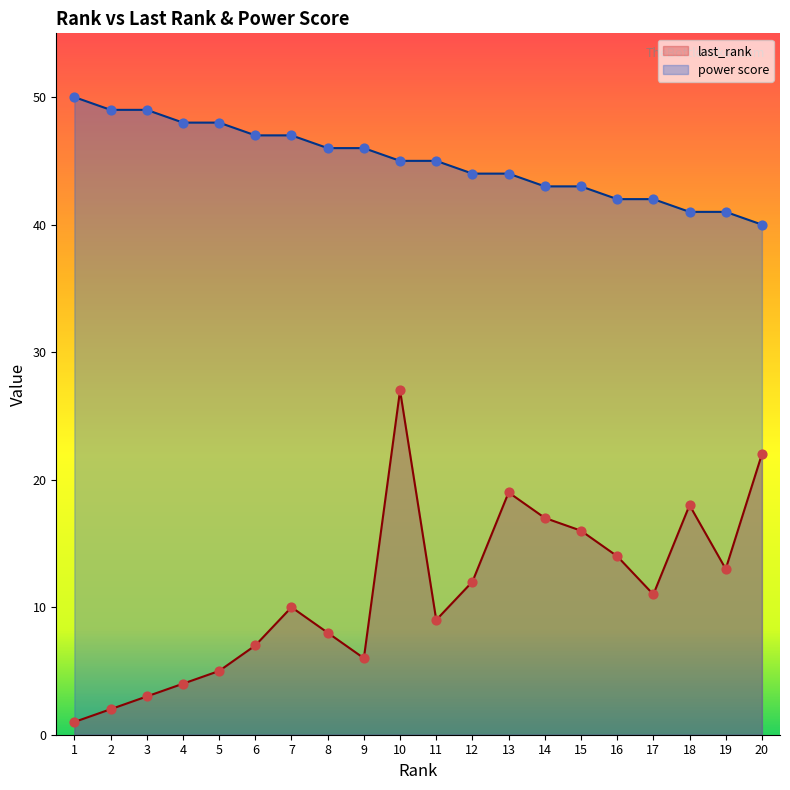

Which series has the largest total across all categories?

power score